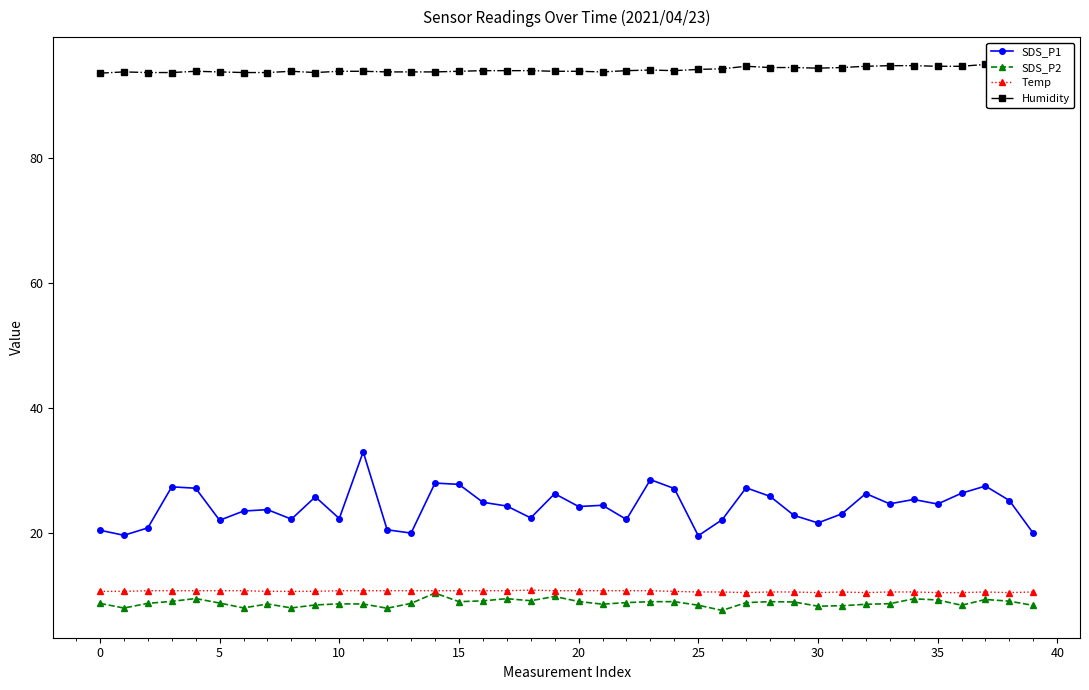

Which series has the largest total across all categories?

Humidity